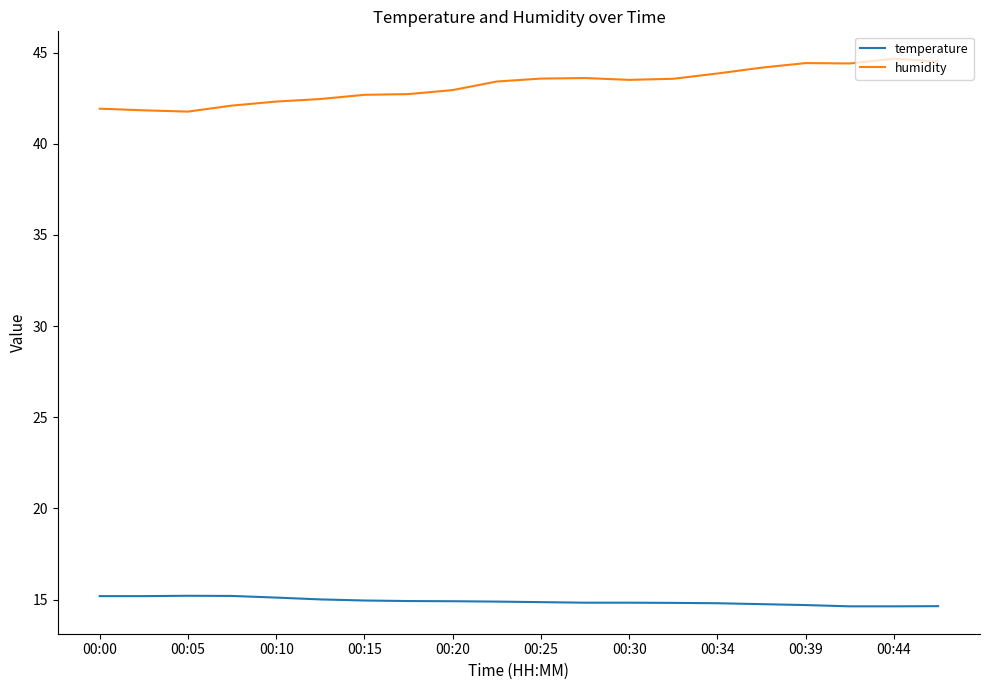

What is the difference between the maximum and minimum values in the temperature series?

0.6